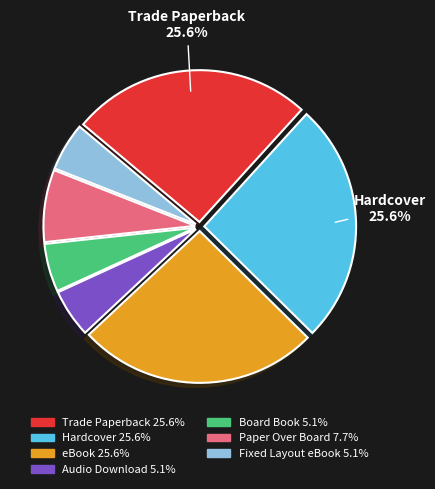

Is there a majority slice in this chart?

No